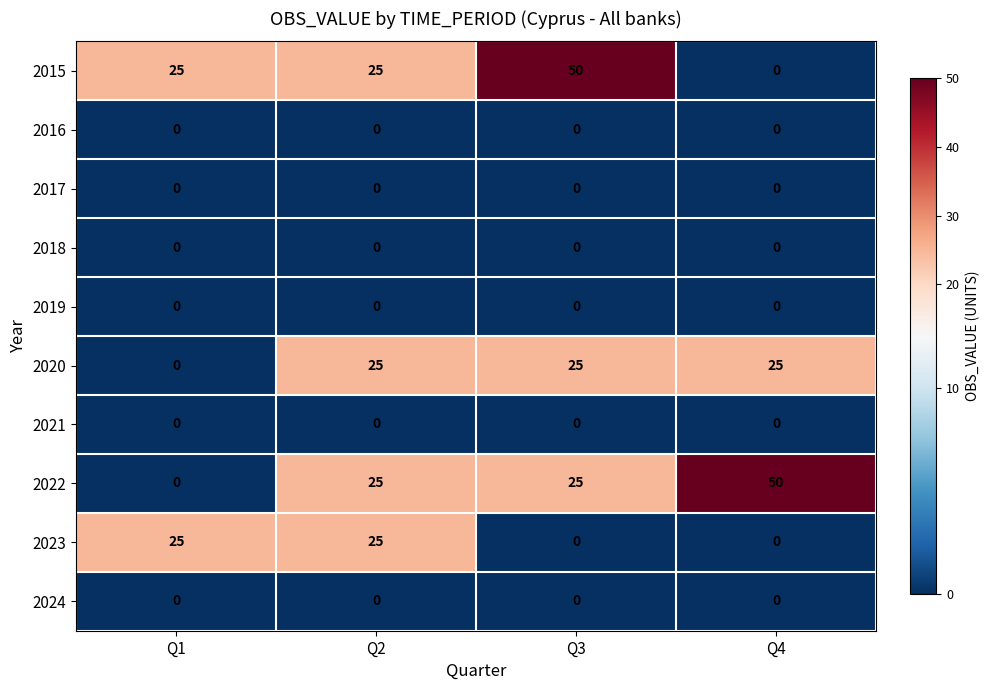

True or false: 2018 has a value of 0 at Q4.

True